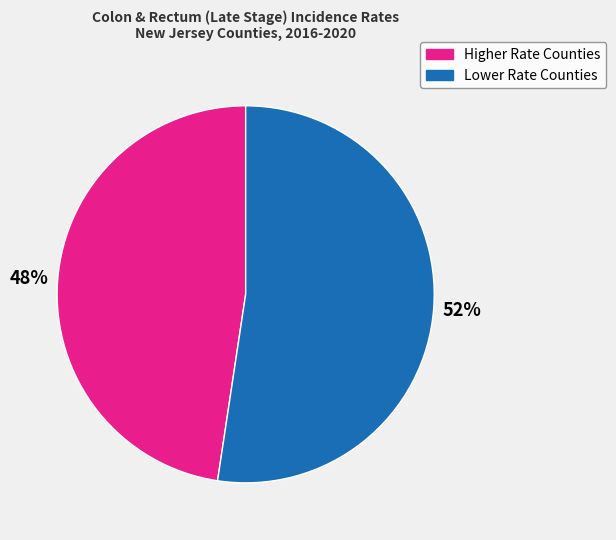

What percentage is the Lower Rate Counties slice, to the nearest percent?

52%